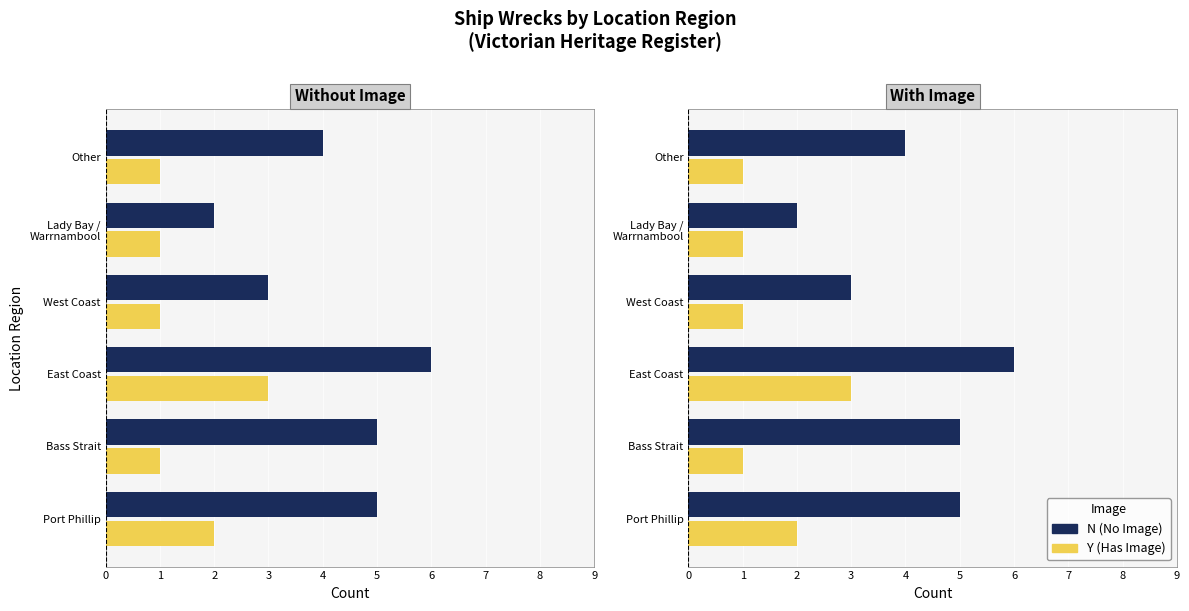

Does the chart contain any negative values?

No